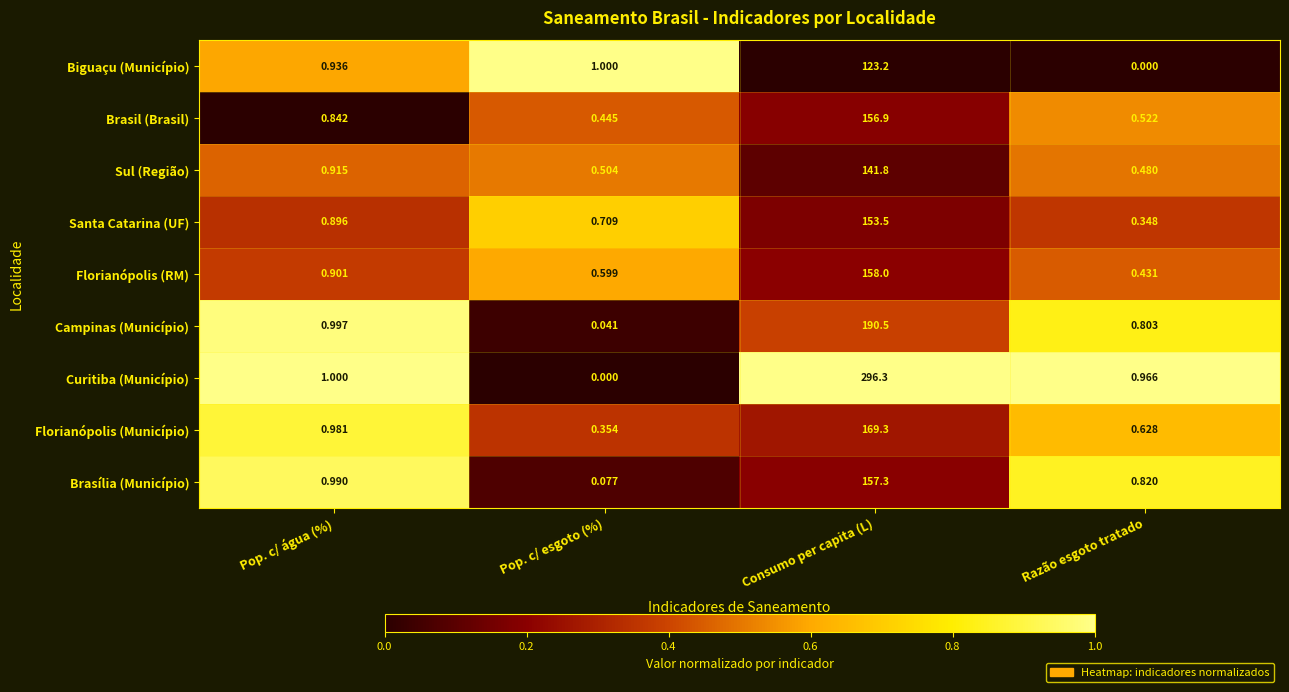

Which series has the largest total across all categories?

Curitiba (Município)